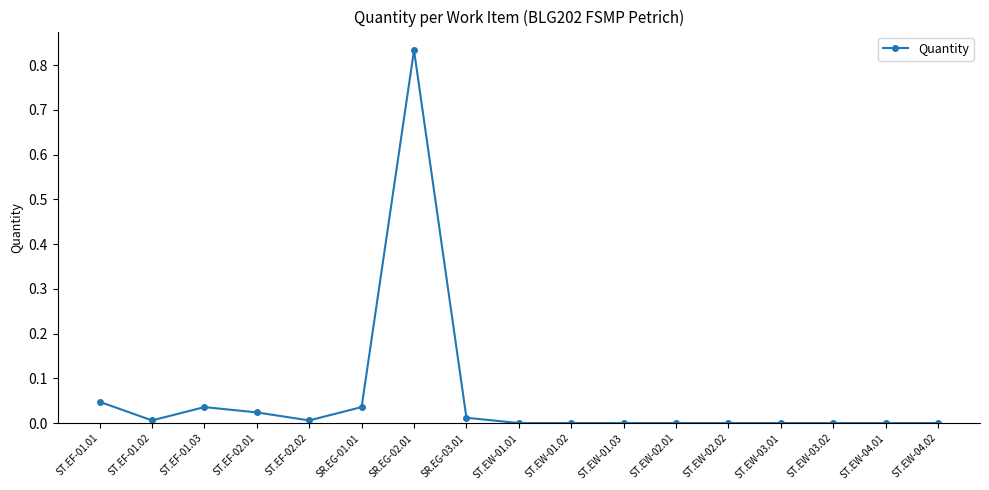

What is the change in value from SR.EG-02.01 to ST.EW-02.02?

-0.8